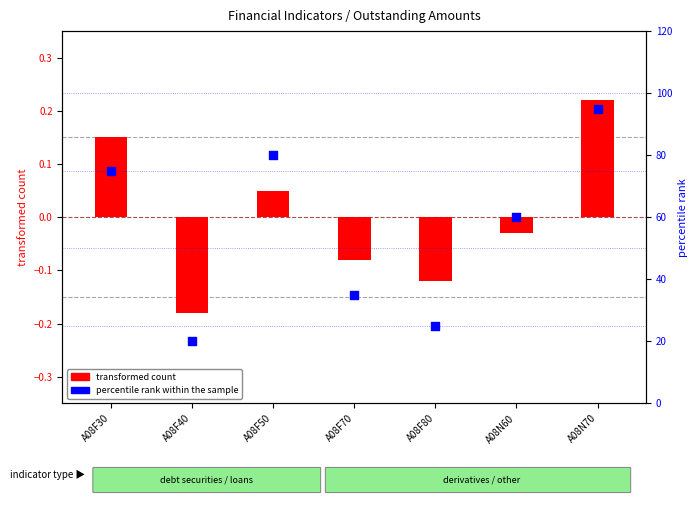

Which series reaches the maximum Y coordinate?

percentile rank within the sample